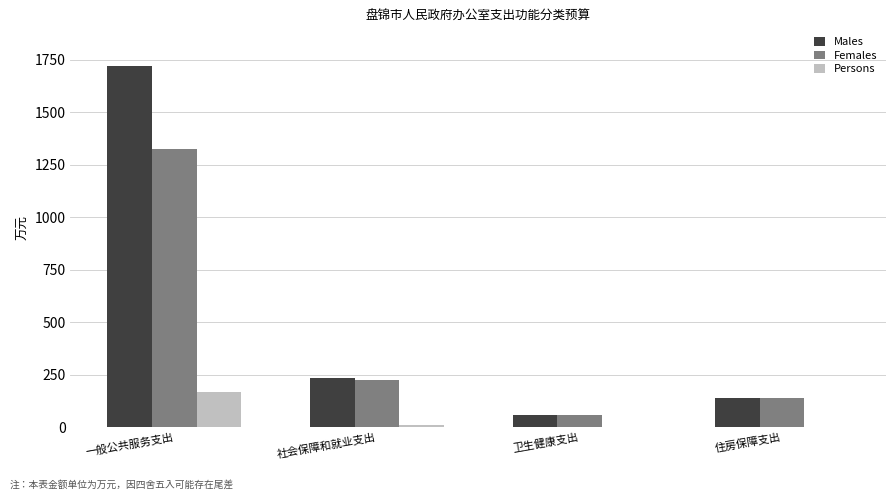

Is the value of Females at 社会保障和就业支出 greater than the value of Persons at 社会保障和就业支出?

Yes